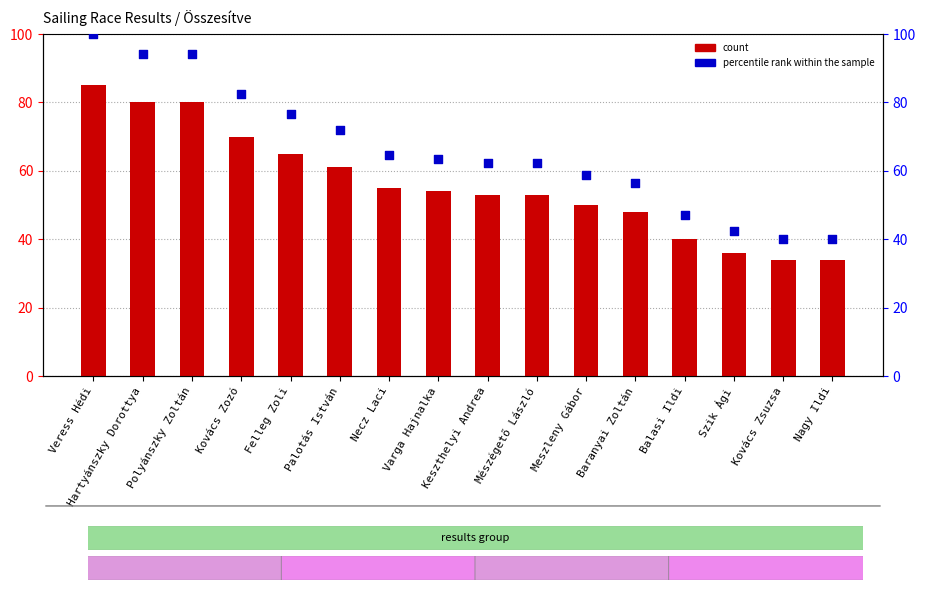

Which series has the widest spread of Y values?

percentile rank within the sample